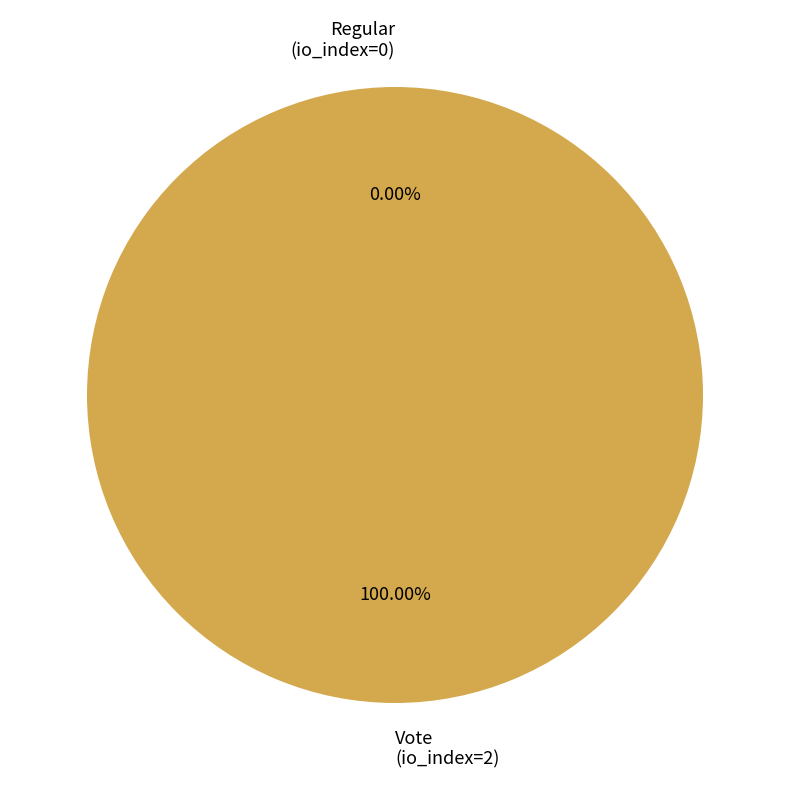

Does any single category account for the majority?

Yes